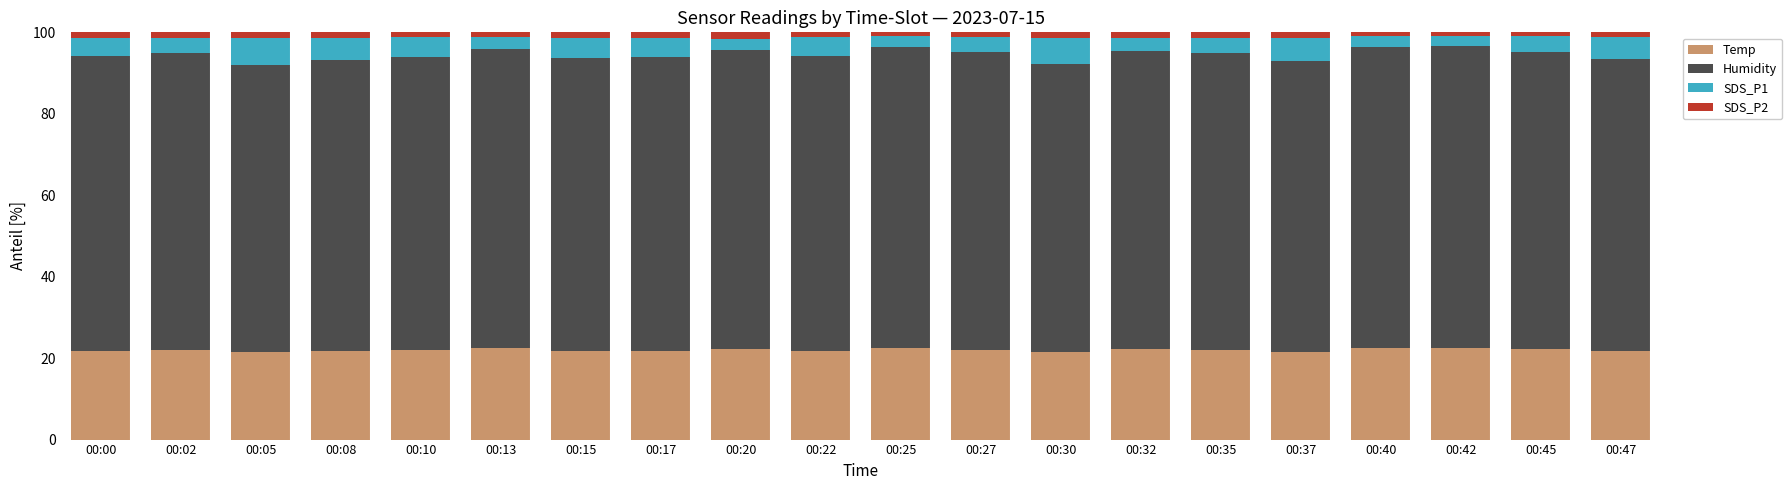

Is it true that Temp equals 22.2 at 00:20?

True